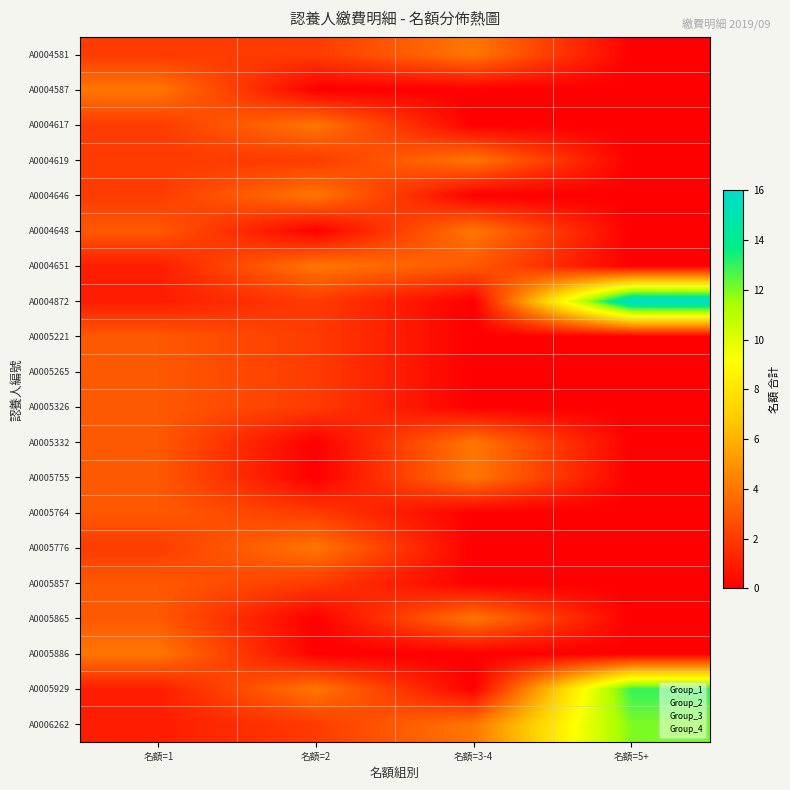

At which category is the sum across all series the highest?

名額=1